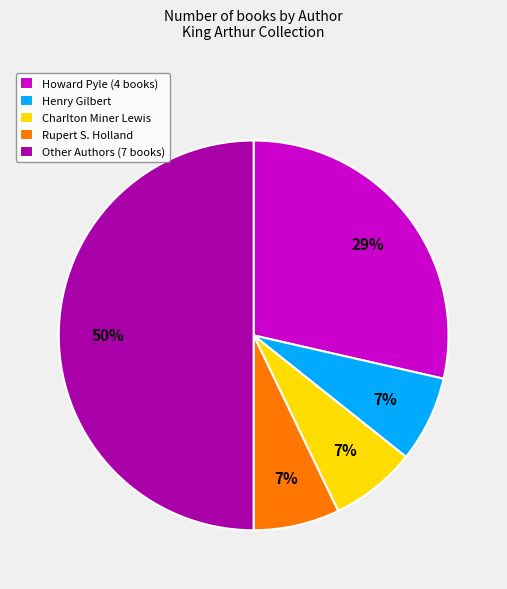

Is Henry Gilbert the majority of the pie?

No